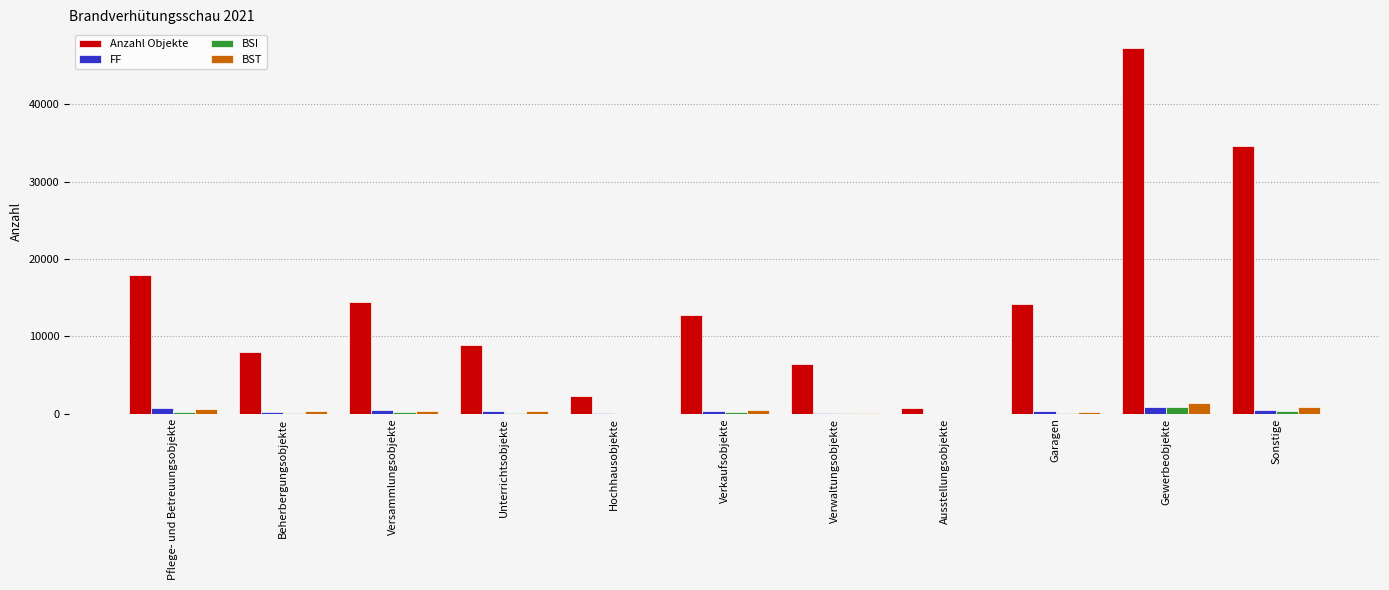

Where is Anzahl Objekte nearest to the value 24030?

Pflege- und Betreuungsobjekte